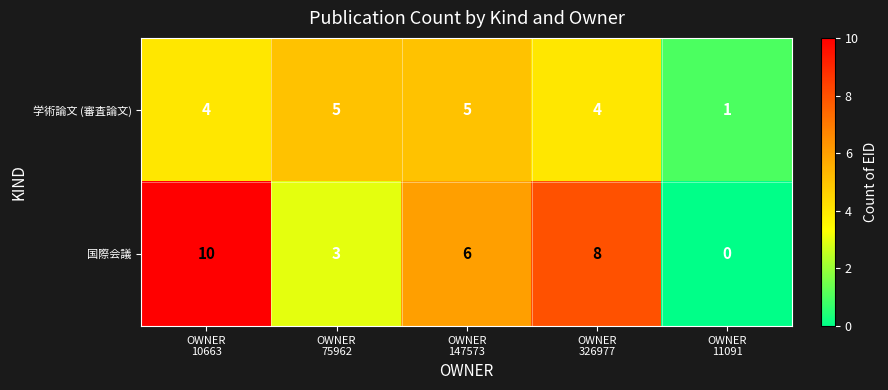

What is the difference between the second highest and second lowest values in the 国際会議 series?

5